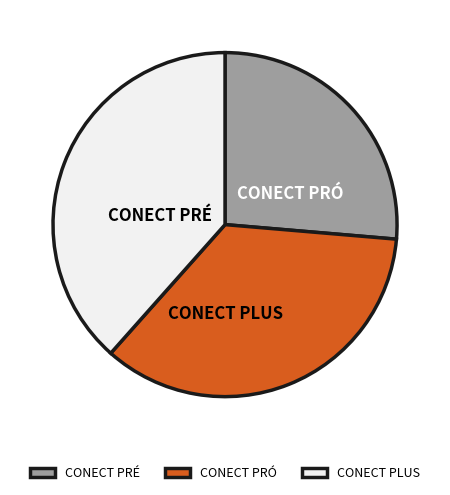

Count the number of slices in the pie.

3